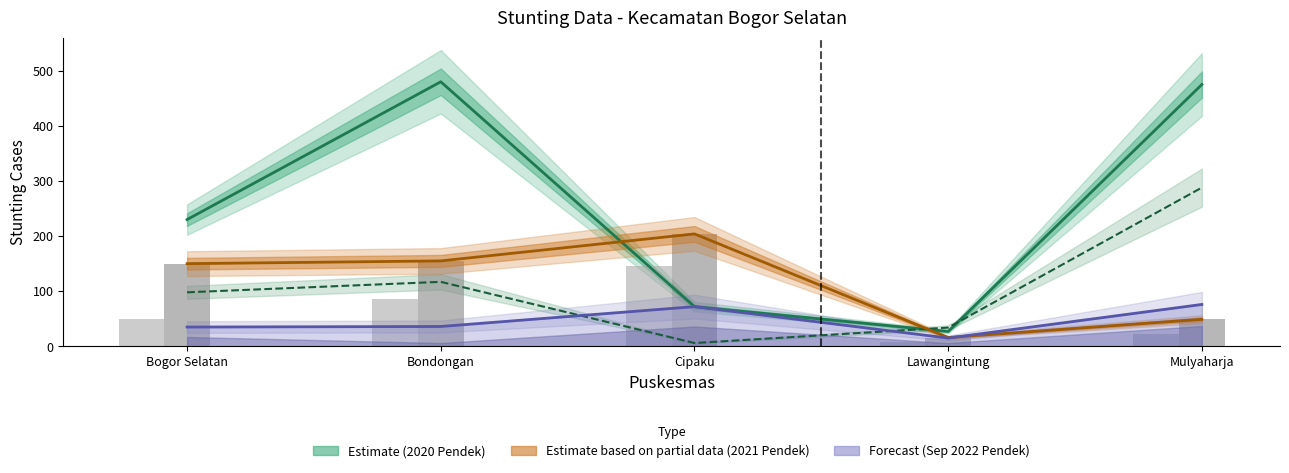

What is the lowest value of the Pendek 2021 series?

16